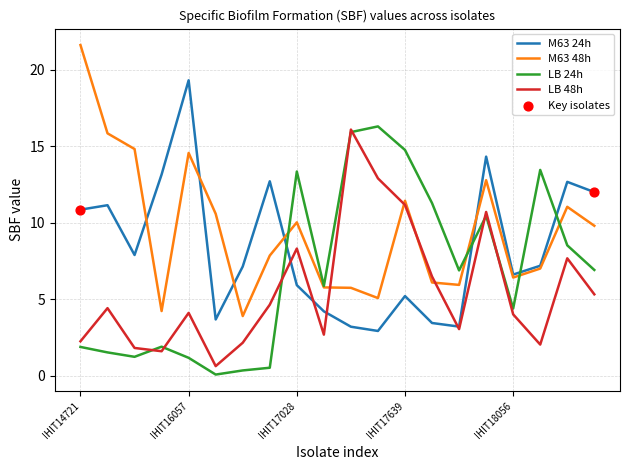

How many times do M63 24h and LB 24h cross each other?

4